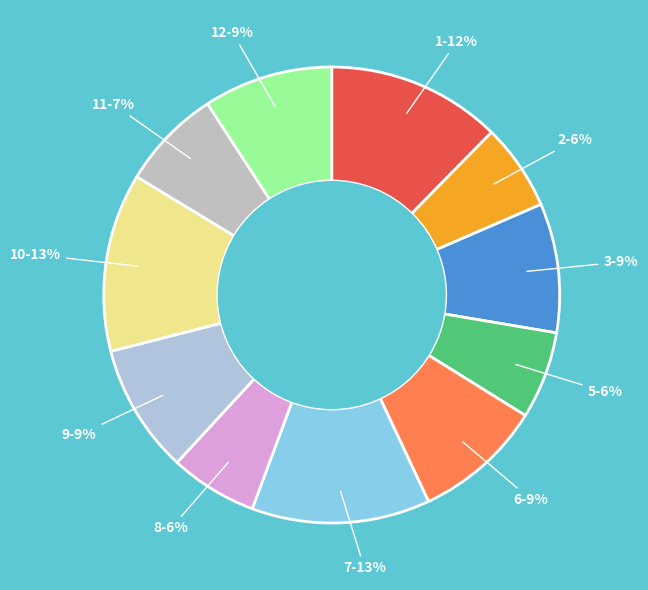

Count the number of slices in the pie.

11